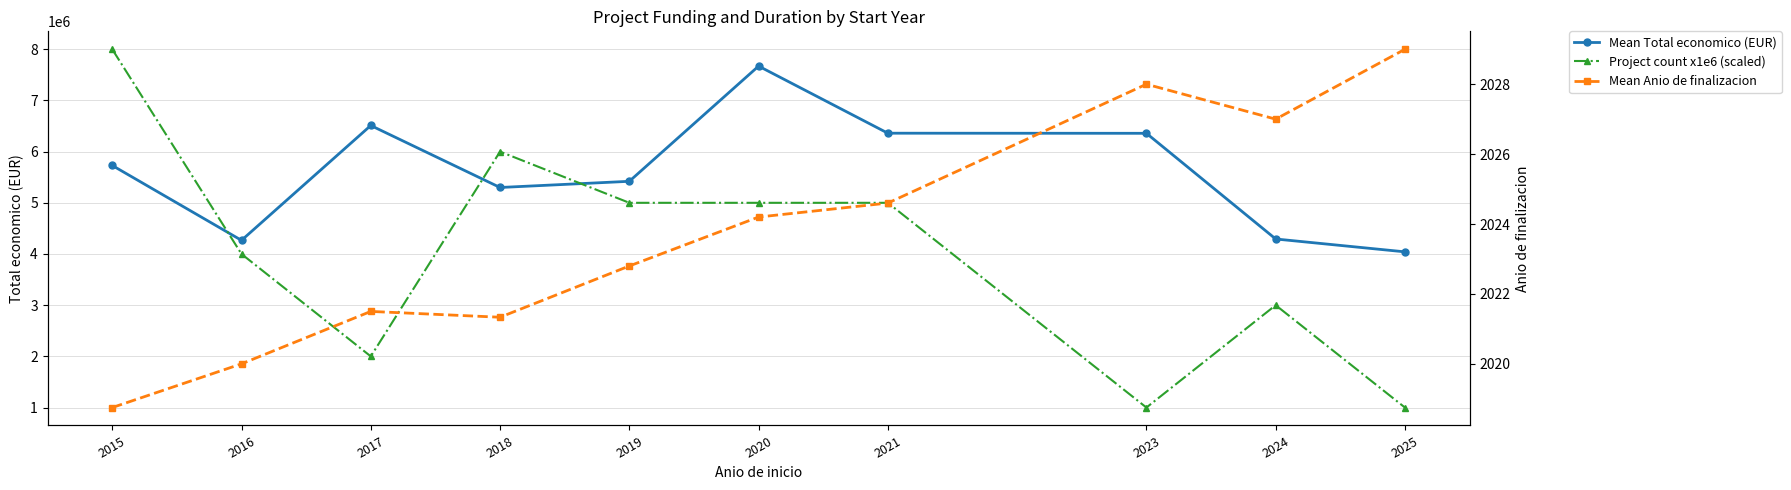

What is the total value across all series at 2021?

11361872.2